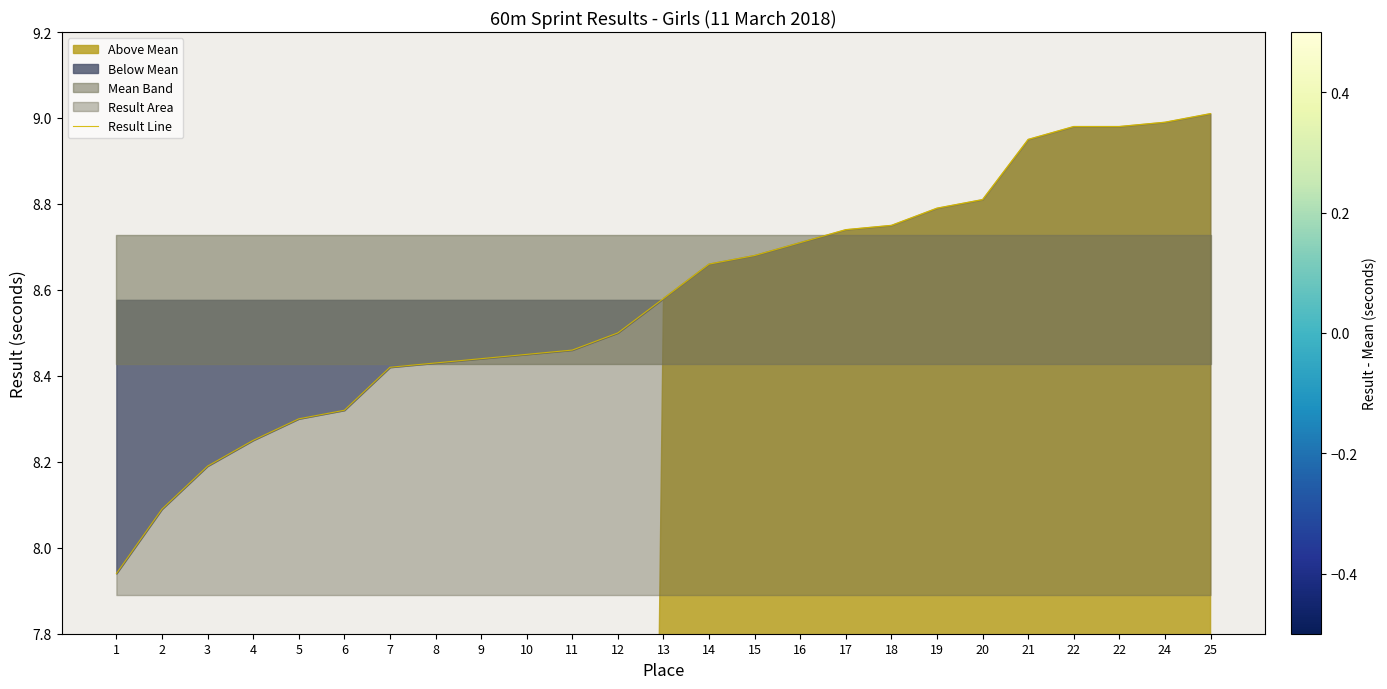

What is the greatest value displayed?

9.0